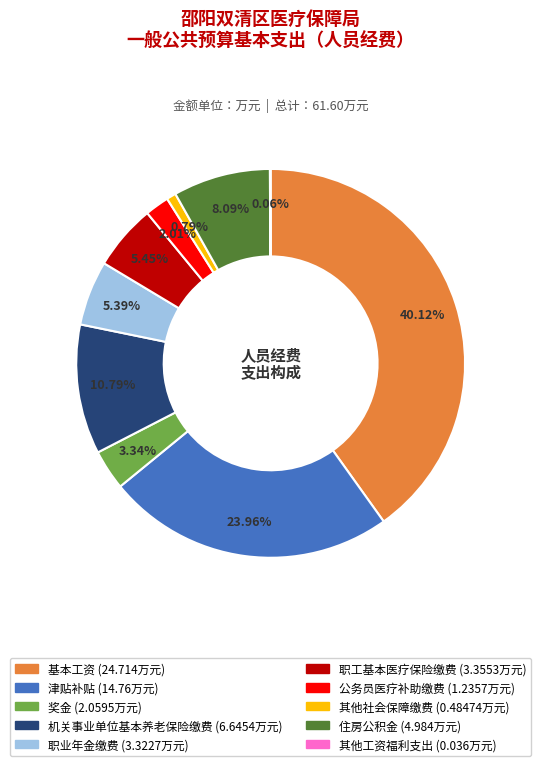

Is the sum of 公务员医疗补助缴费 and 机关事业单位基本养老保险缴费 greater than half?

No